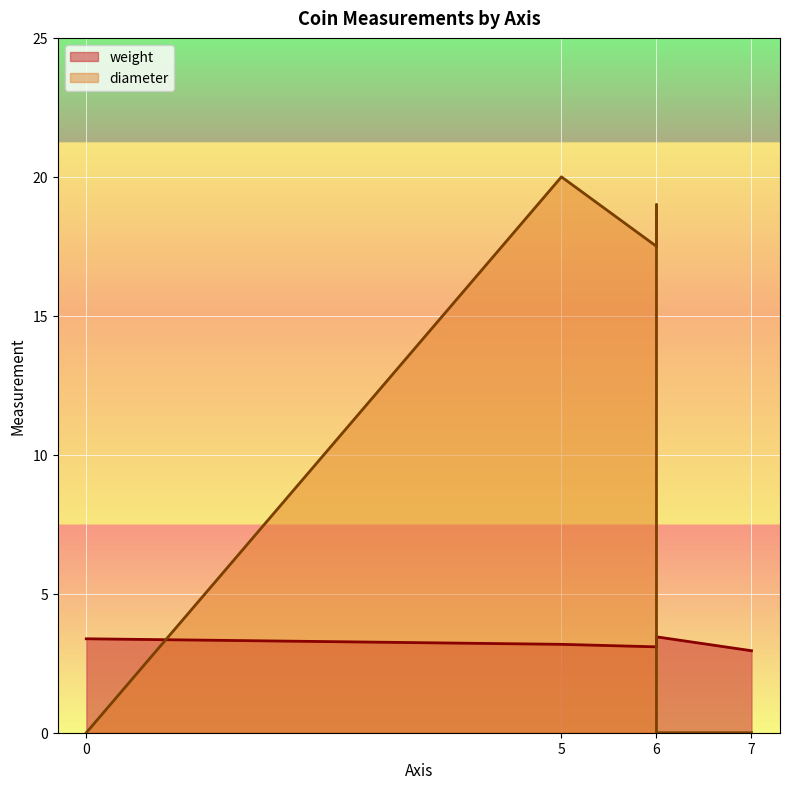

True or false: diameter and weight intersect in this chart.

True